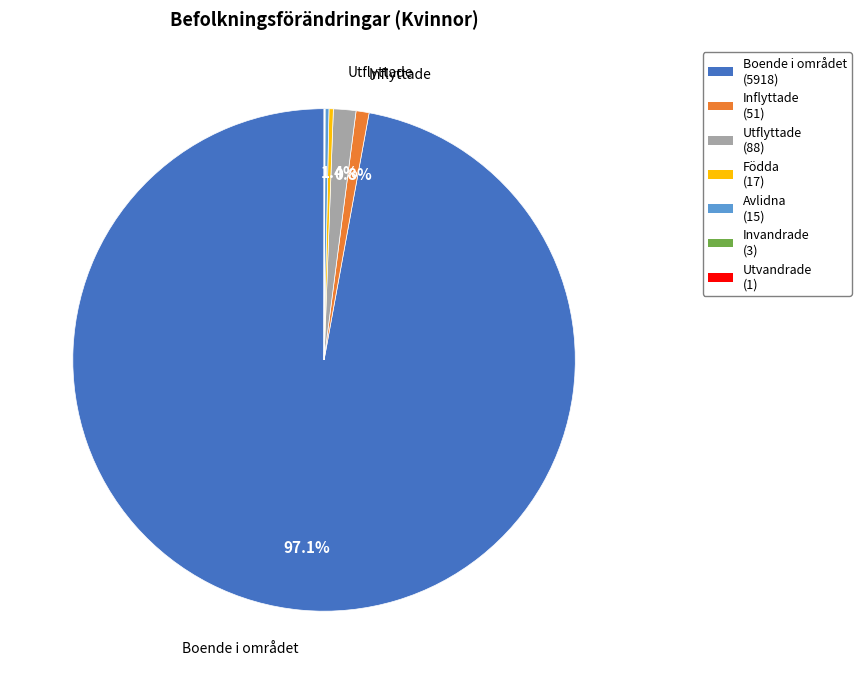

Do Inflyttade and Födda together represent more than half of the pie?

No